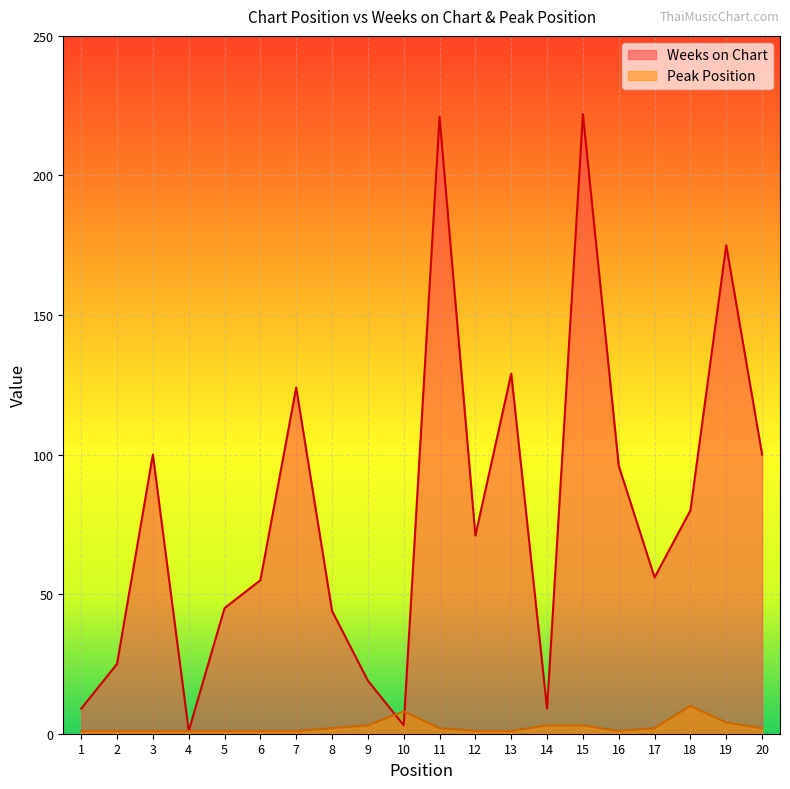

List the series in order of their overall mean, lowest first.

Peak Position, Weeks on Chart